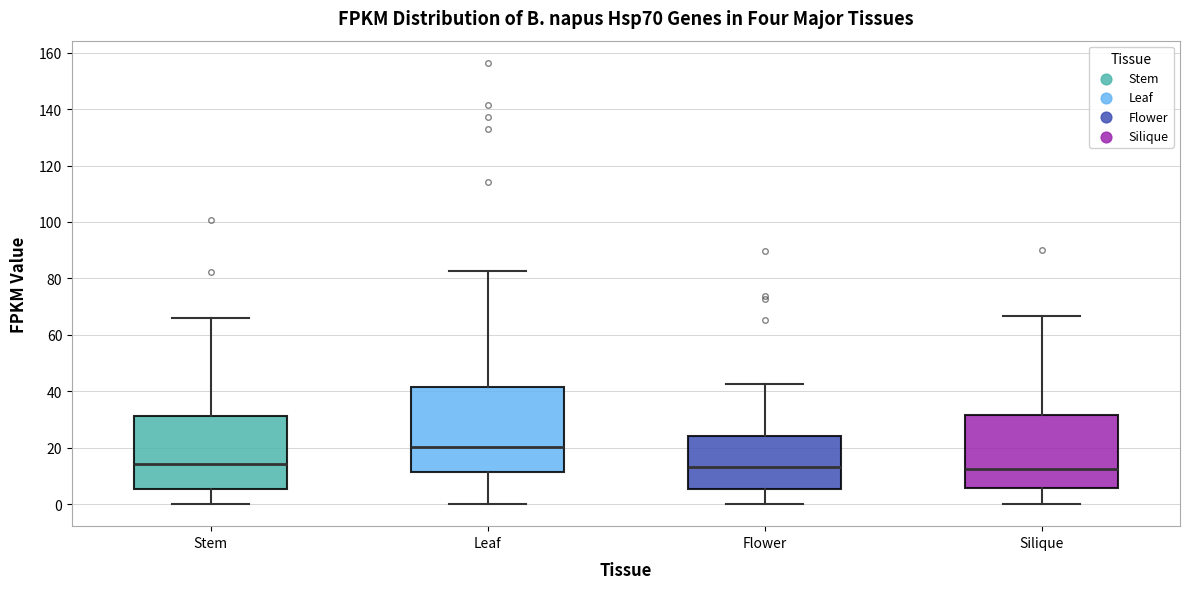

Reading left to right, transcribe this box plot: for each box, give where its median line is, the range the box spans, and where its two whiskers end, as read against the y-axis. The values are not printed on the chart, so give them approximately, as read against the axis.

Stem: median 14, box 6 to 32, whiskers 0 to 66
Leaf: median 20, box 12 to 42, whiskers 0 to 82
Flower: median 14, box 6 to 24, whiskers 0 to 42
Silique: median 12, box 6 to 32, whiskers 0 to 66